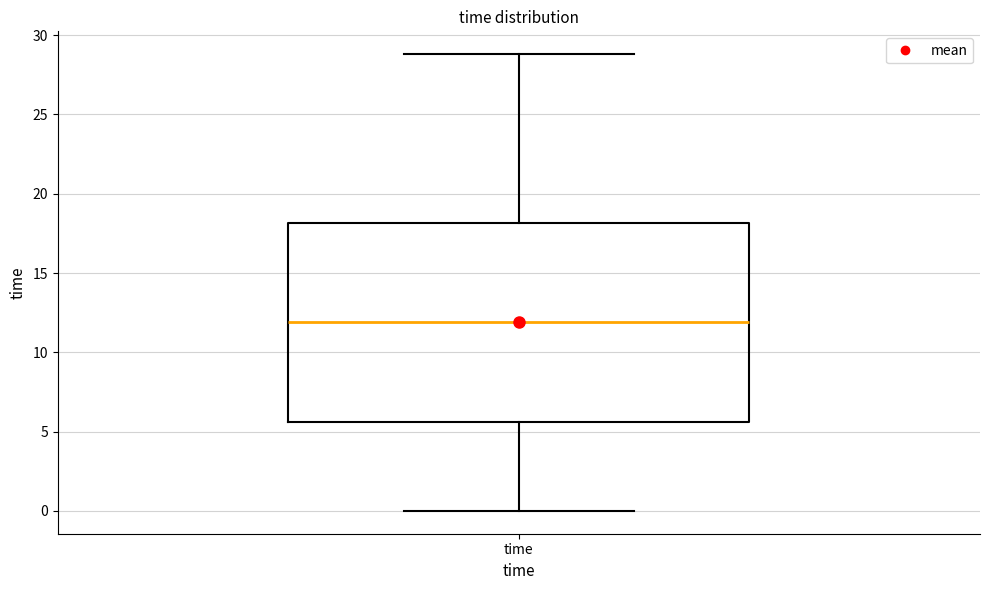

Transcribe this box plot: give where the median line is, the range the box spans, and where the two whiskers end, as read against the y-axis. The values are not printed on the chart, so give them approximately, as read against the axis.

median 12.0, box 5.5 to 18.0, whiskers 0.0 to 29.0